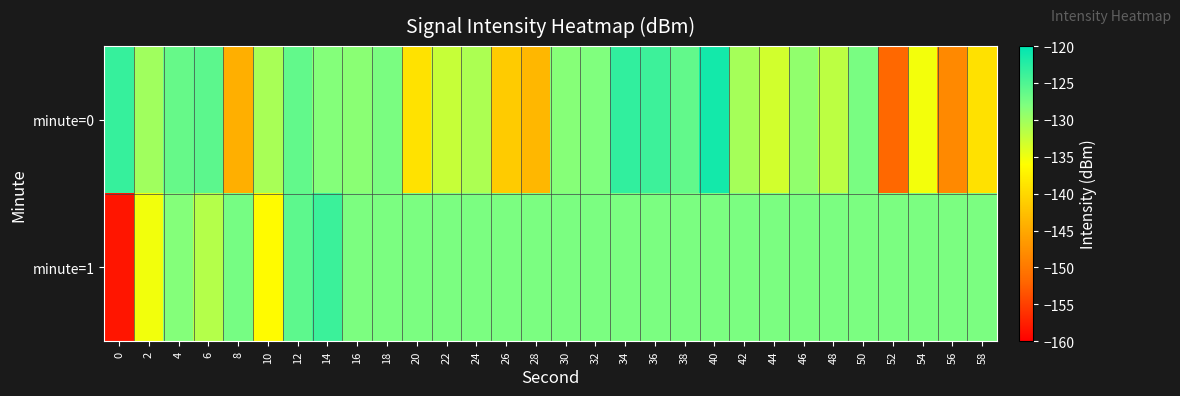

Reading left to right, transcribe all the data shown in this chart.

minute=0: 0=-123.4	2=-130.1	4=-126.4	6=-125.8	8=-144.3	10=-130.6	12=-126.2	14=-128.3	16=-128.7	18=-127.7	20=-138.9	22=-132.5	24=-130.8	26=-141.4	28=-143.5	30=-128.5	32=-128.1	34=-123.2	36=-123.9	38=-126.2	40=-121.3	42=-130.4	44=-133.2	46=-129.2	48=-131.9	50=-127.6	52=-151.7	54=-135.3	56=-148.2	58=-139.1
minute=1: 0=-158.2	2=-135.2	4=-128.3	6=-131.4	8=-127.5	10=-136.4	12=-125.9	14=-123.8	16=-127.9	18=-127.8	20=-127.8	22=-127.8	24=-127.8	26=-127.8	28=-127.8	30=-127.8	32=-127.8	34=-127.8	36=-127.8	38=-127.8	40=-127.8	42=-127.8	44=-127.8	46=-127.8	48=-127.8	50=-127.8	52=-127.8	54=-127.8	56=-127.8	58=-127.8